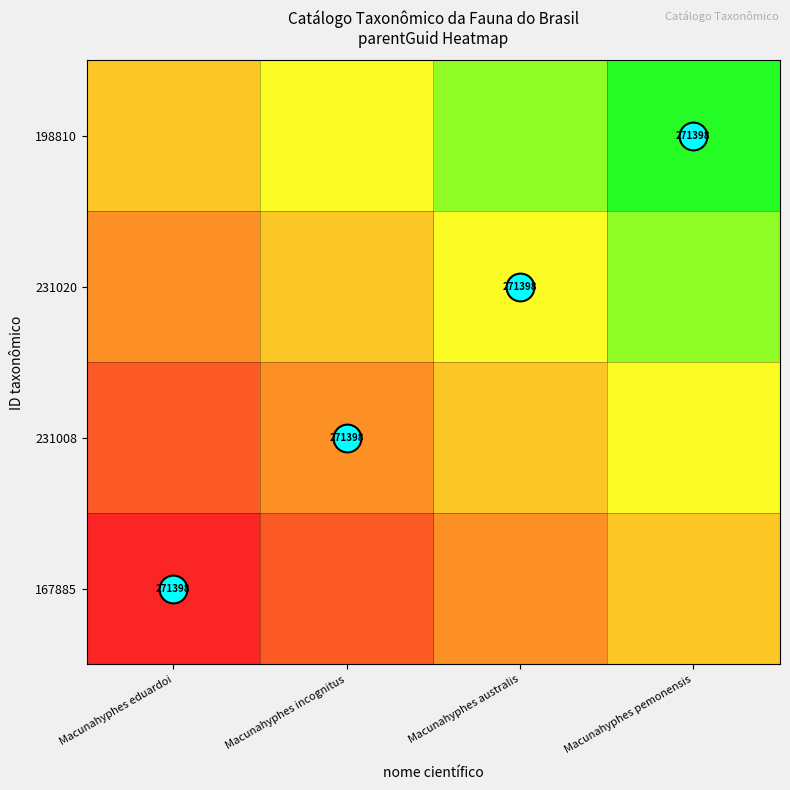

The value of 167885 at Macunahyphes australis is 0.6. True or false?

False